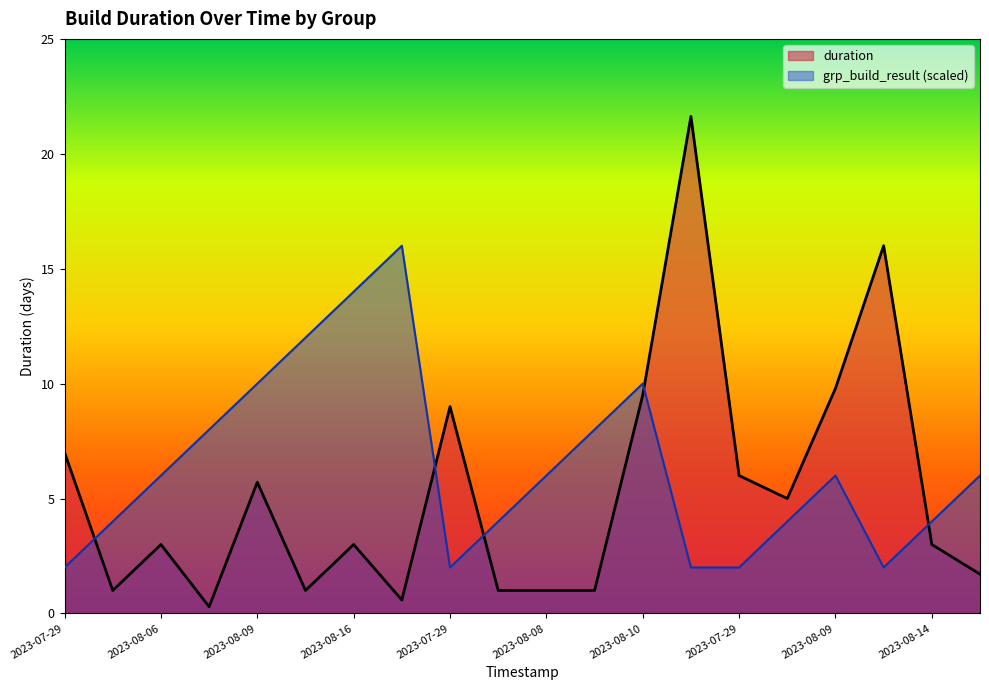

At which label does duration reach its minimum?

2023-08-09 01:06:20